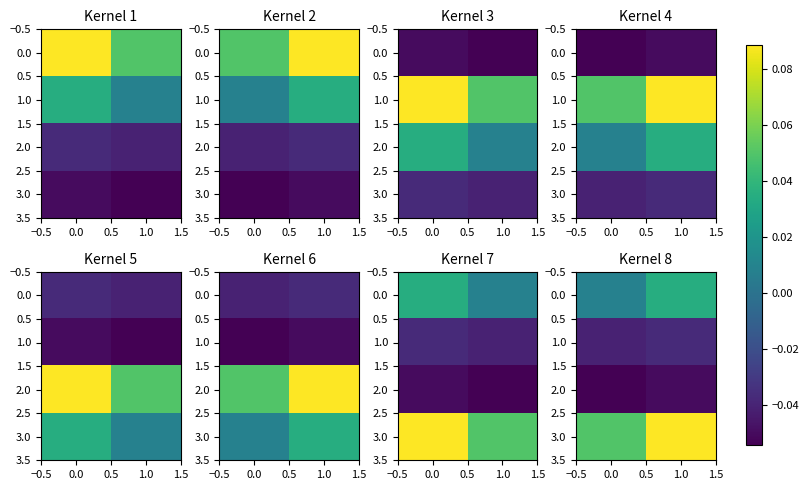

The 2.0 series shows -0.0 at 0.0. True or false?

False